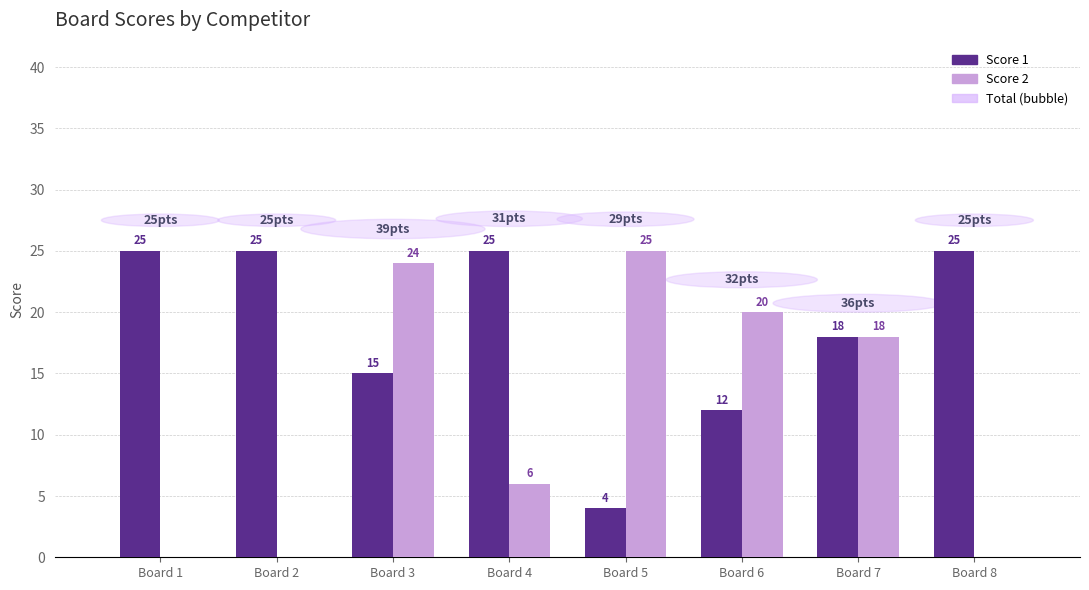

Are the bars horizontal?

No